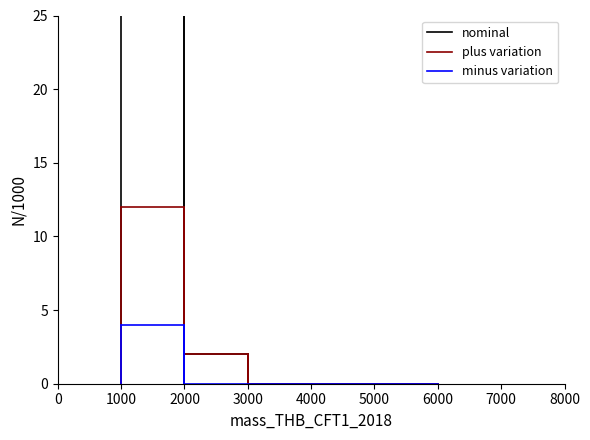

How many distinct data groups are displayed?

3